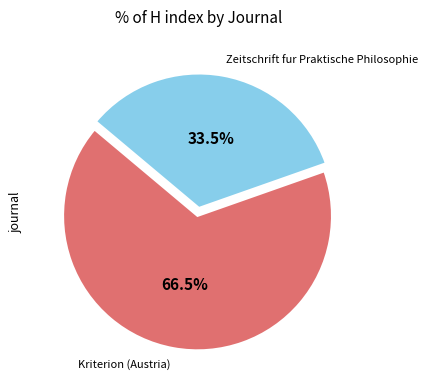

Does any single category account for the majority?

Yes